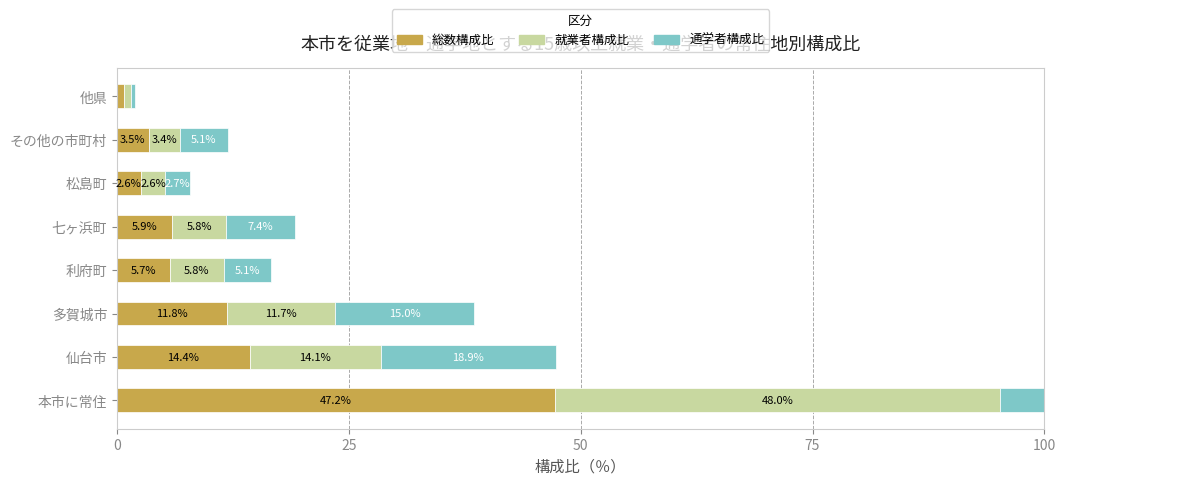

Between 利府町 and 他県, which series saw the biggest shift?

就業者構成比